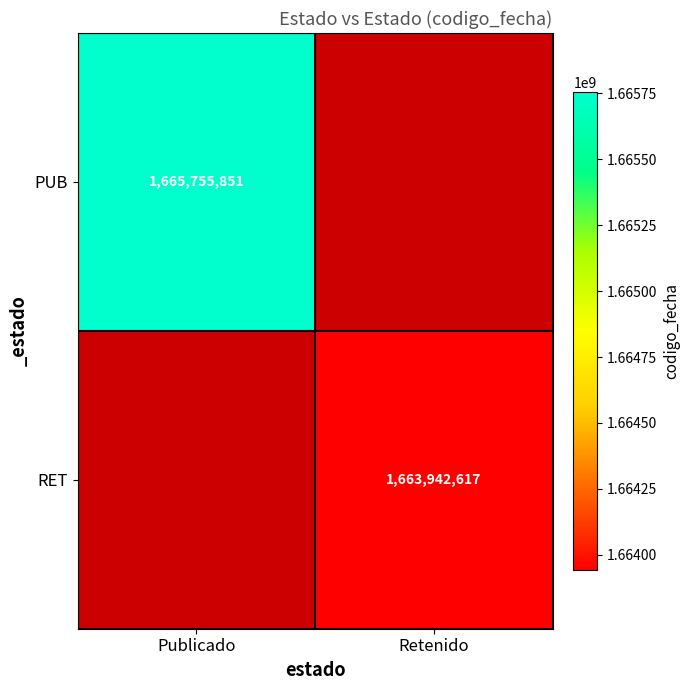

True or false: RET has a value of 1663942617 at Retenido.

True